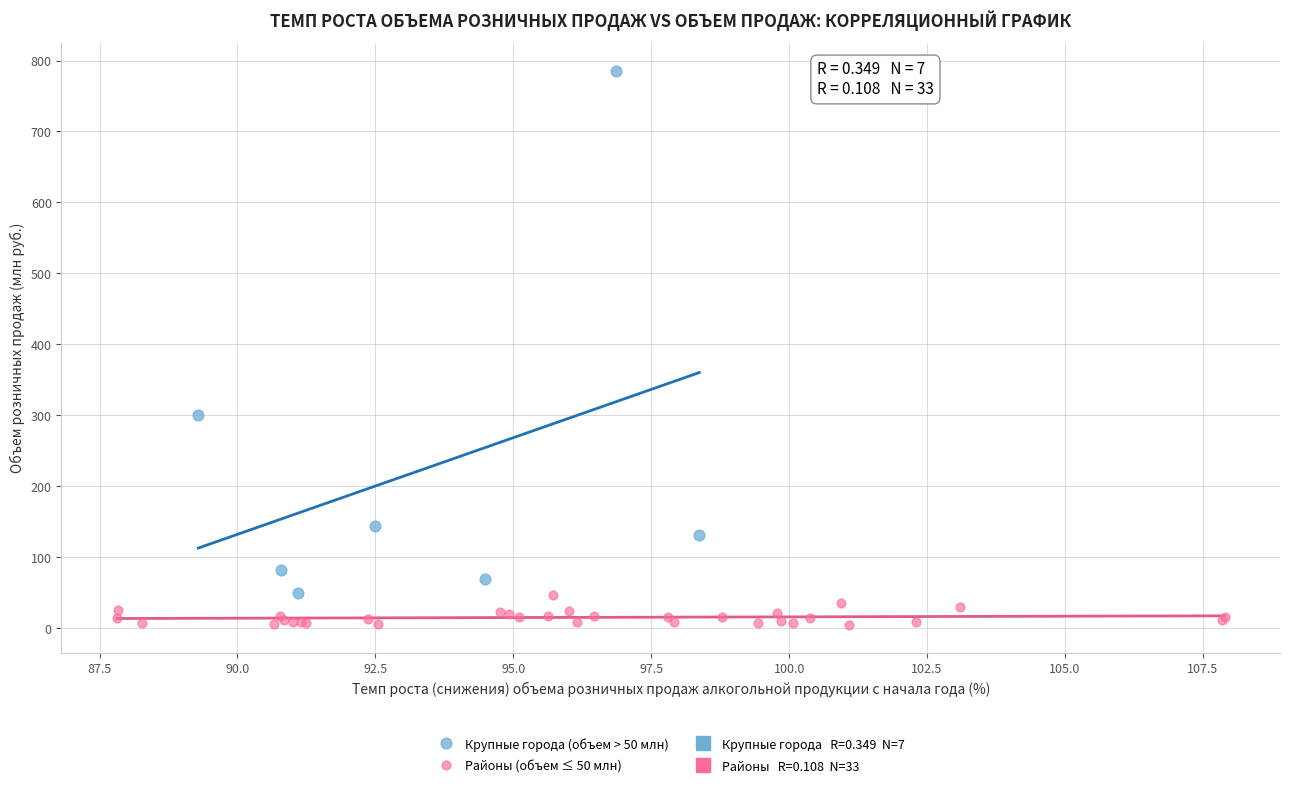

Which series has the largest Y range (max minus min)?

Крупные города (объем > 50 млн)